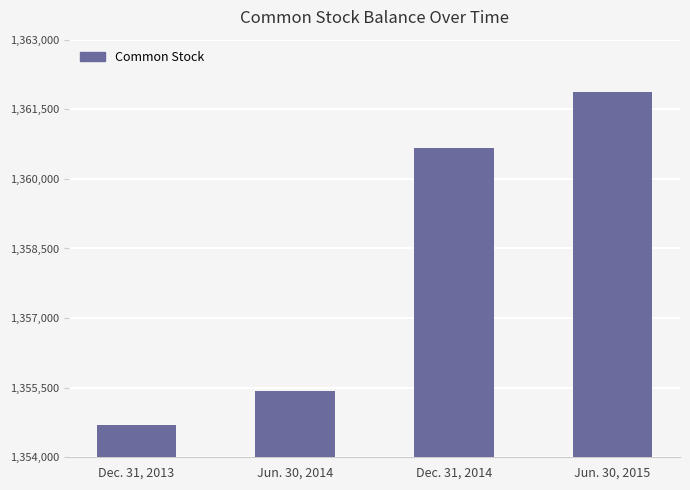

What position from the left is Jun. 30, 2015?

4